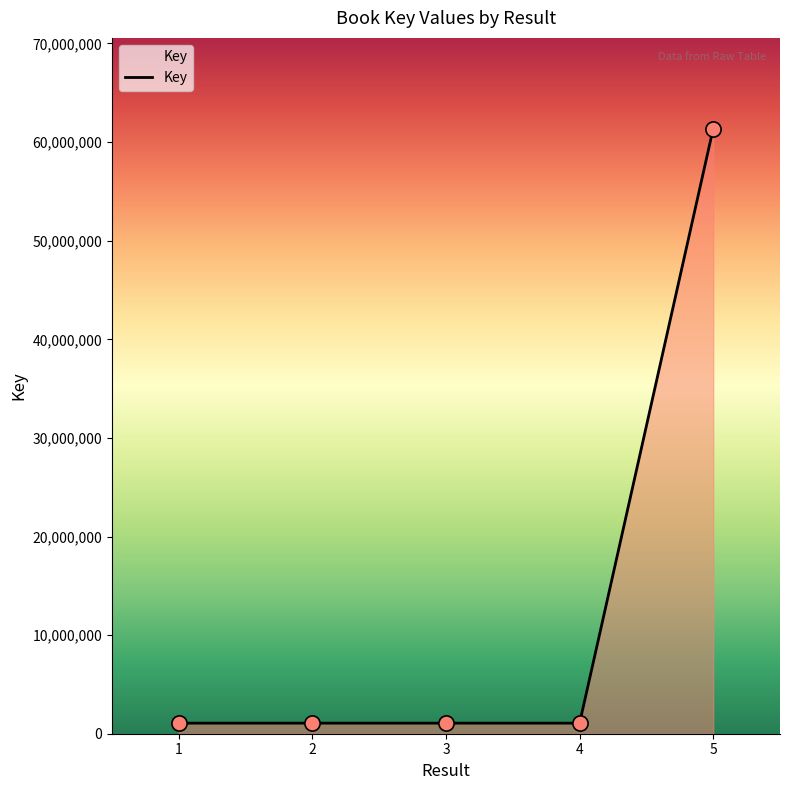

What is the change in value from 2 to 3?

+4